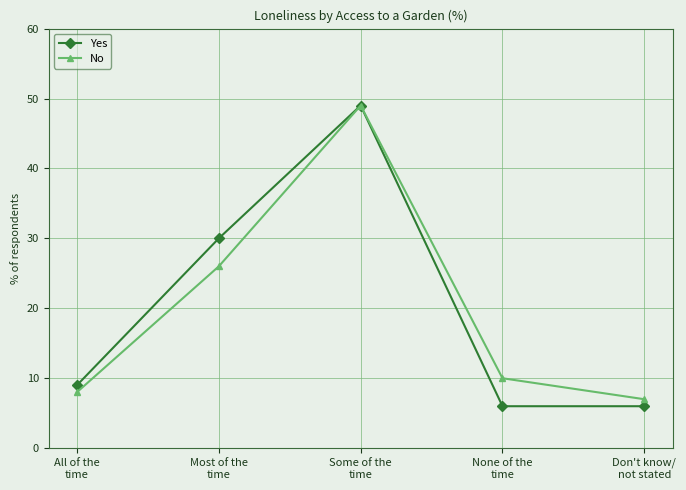

What is the value of the No point at the 1st from the left?

8